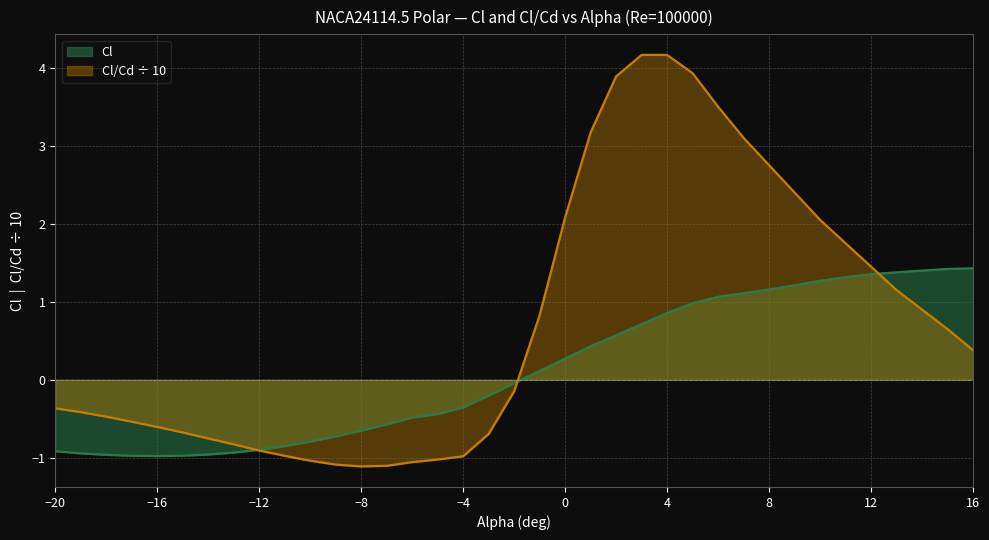

What is the value of the Cl/Cd point at the 17th from the left?

-1.0